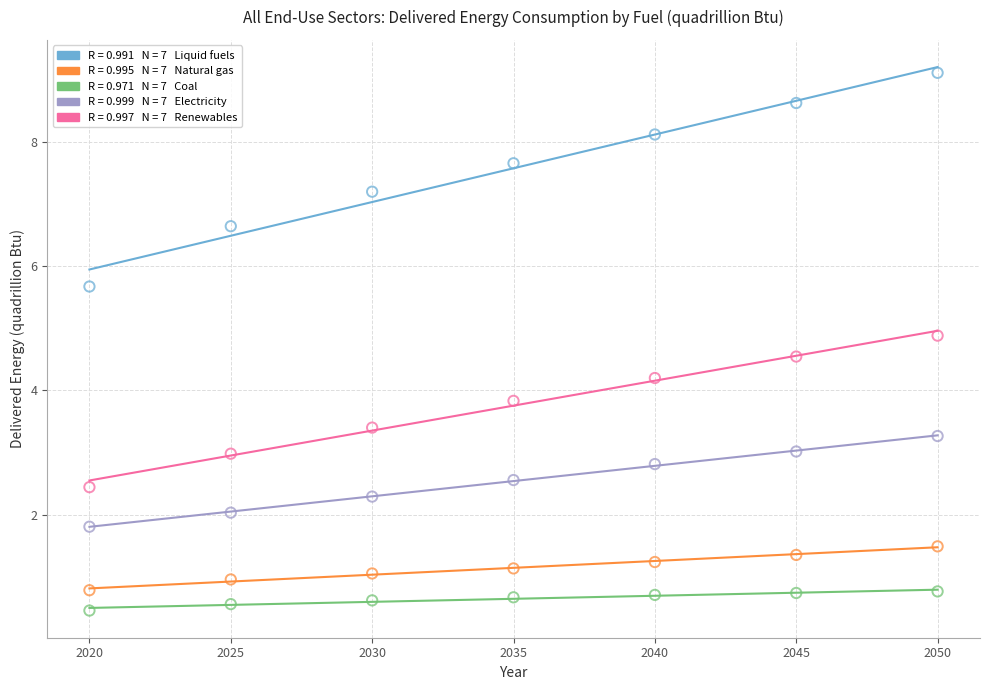

Across all data points, what is the range of Y values (max minus min)?

8.6